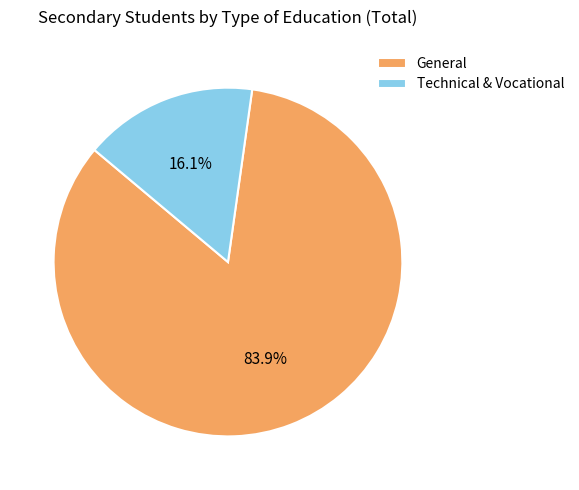

Which has a higher value, Technical & Vocational or General?

General